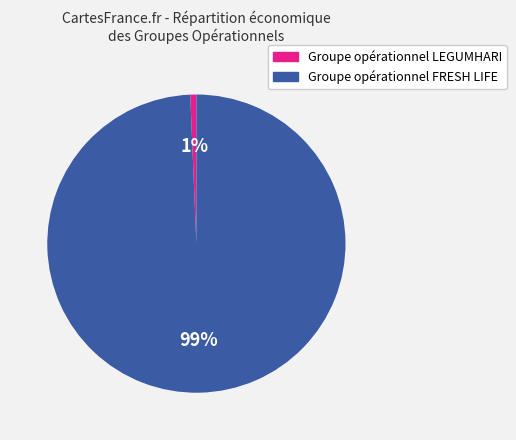

Which slice is the largest?

Groupe opérationnel FRESH LIFE